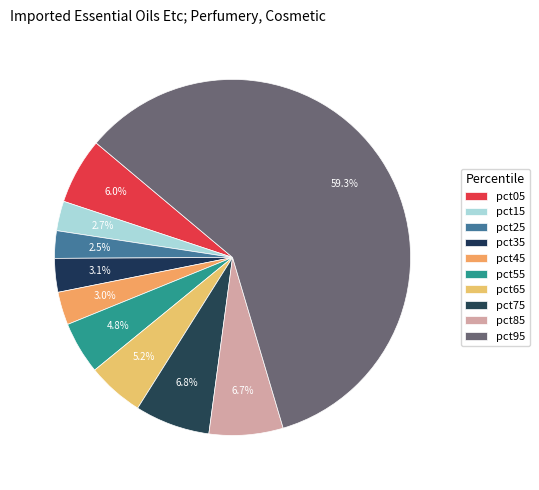

What is the majority slice?

pct95